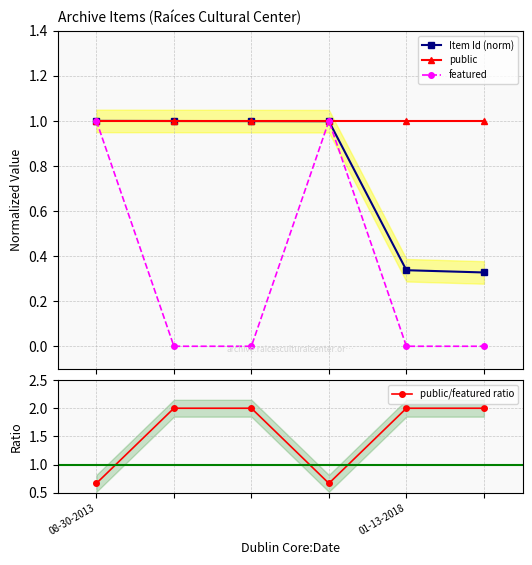

What is the maximum value for Item Id (norm)?

1.0